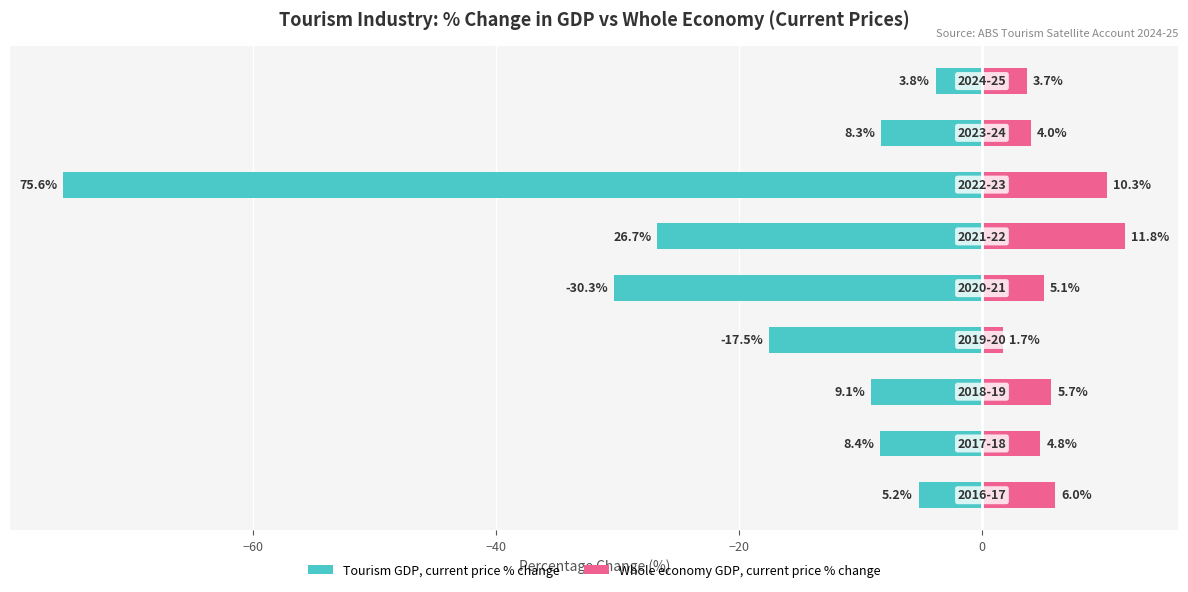

Read the Tourism GDP, current price % change value at −20.

-17.5